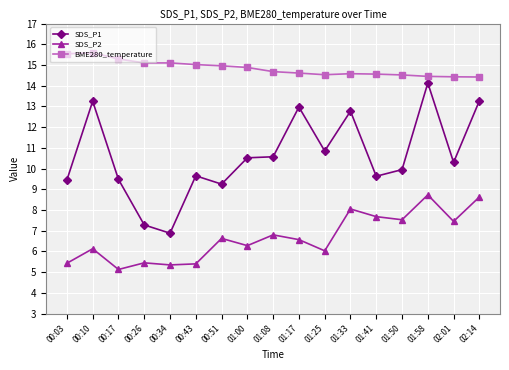

What is the sum of the SDS_P1 values at 02:14 and 00:43?

22.9